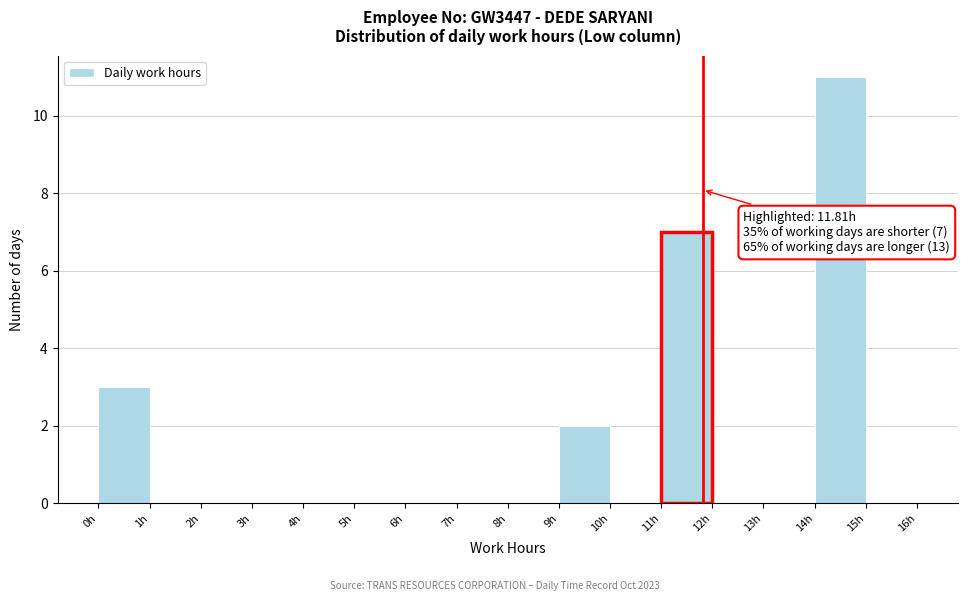

Which range on the x-axis has the tallest bar?

14 to 15